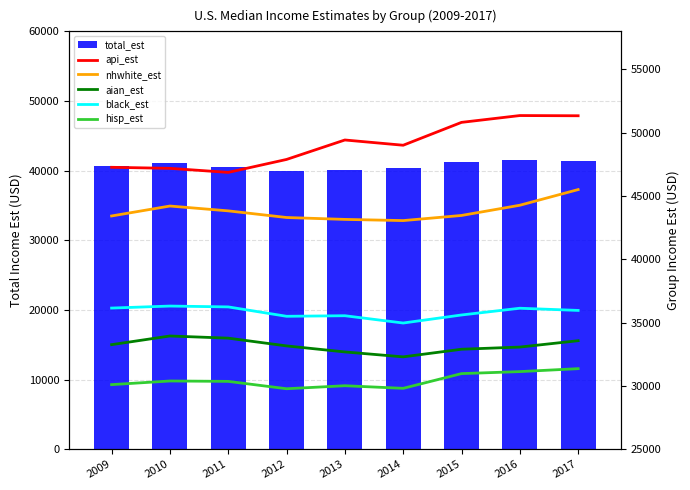

How many values in the api_est series exceed 49008?

5